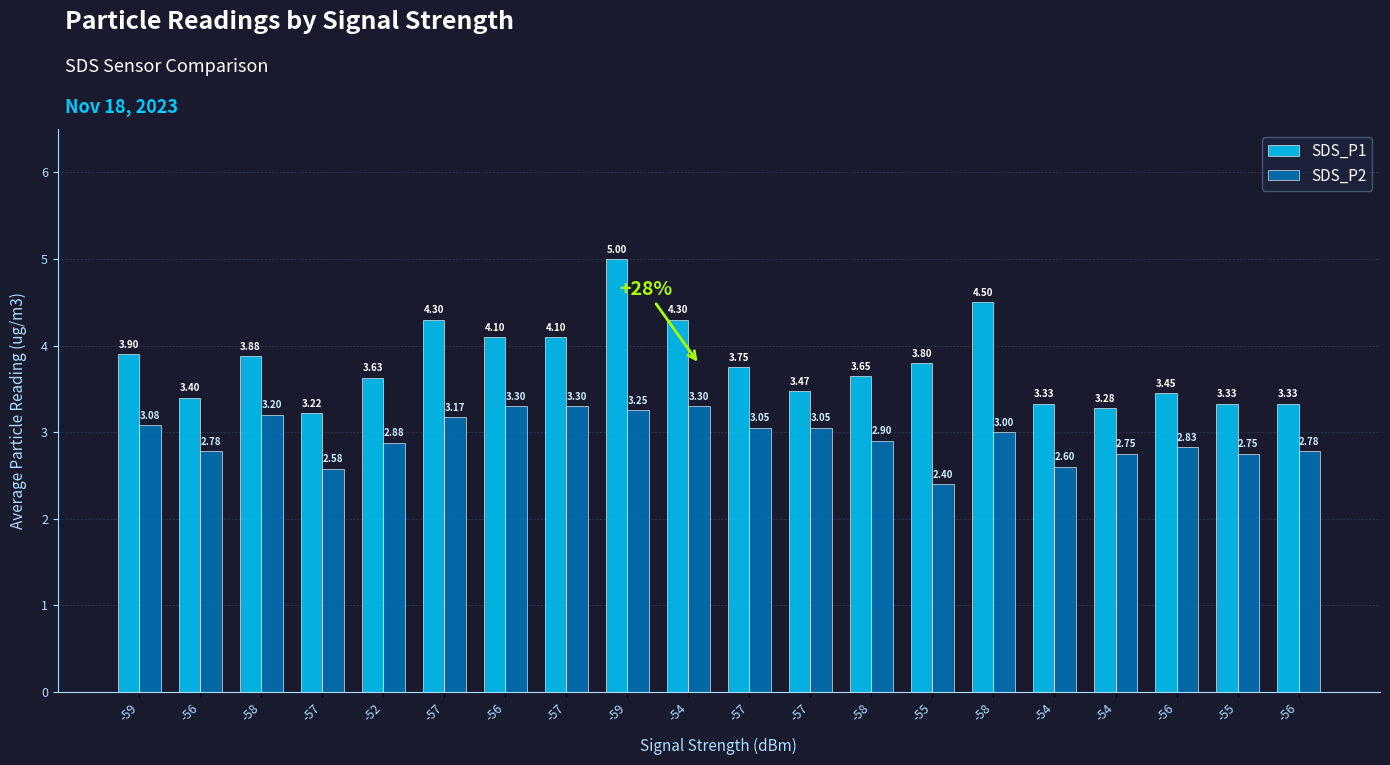

Which series has the largest total across all categories?

SDS_P1